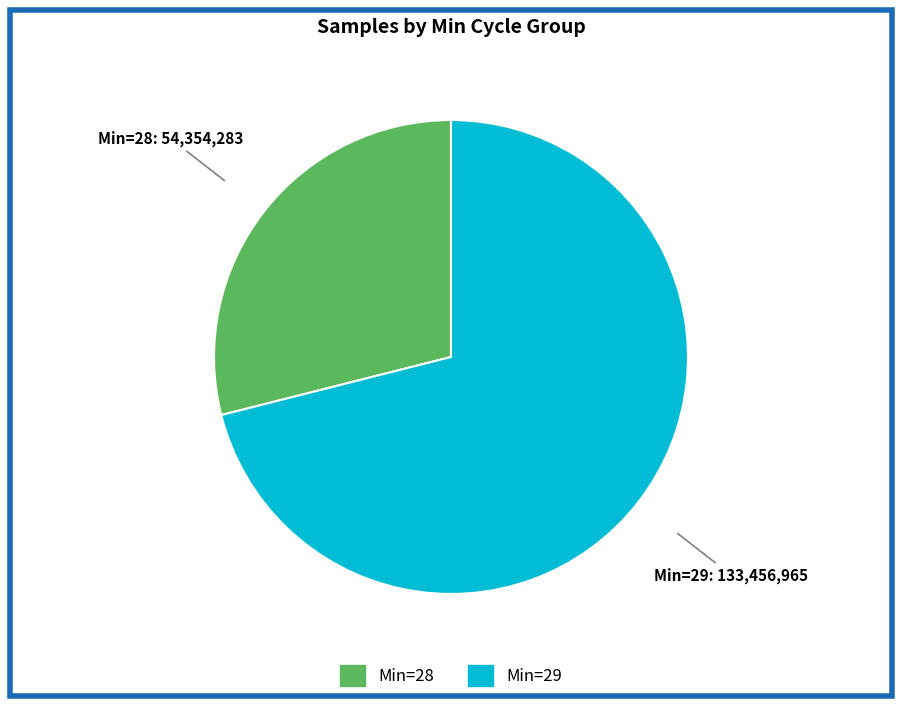

Is there a majority slice in this chart?

Yes